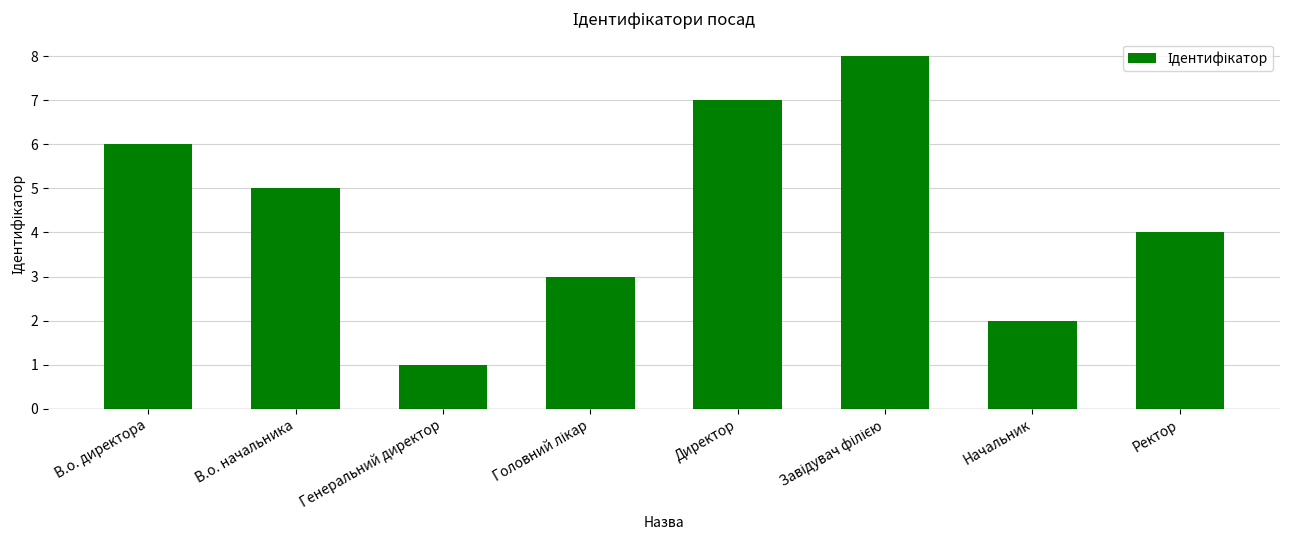

What is the ratio of the value at В.о. директора to the value at В.о. начальника?

1.2